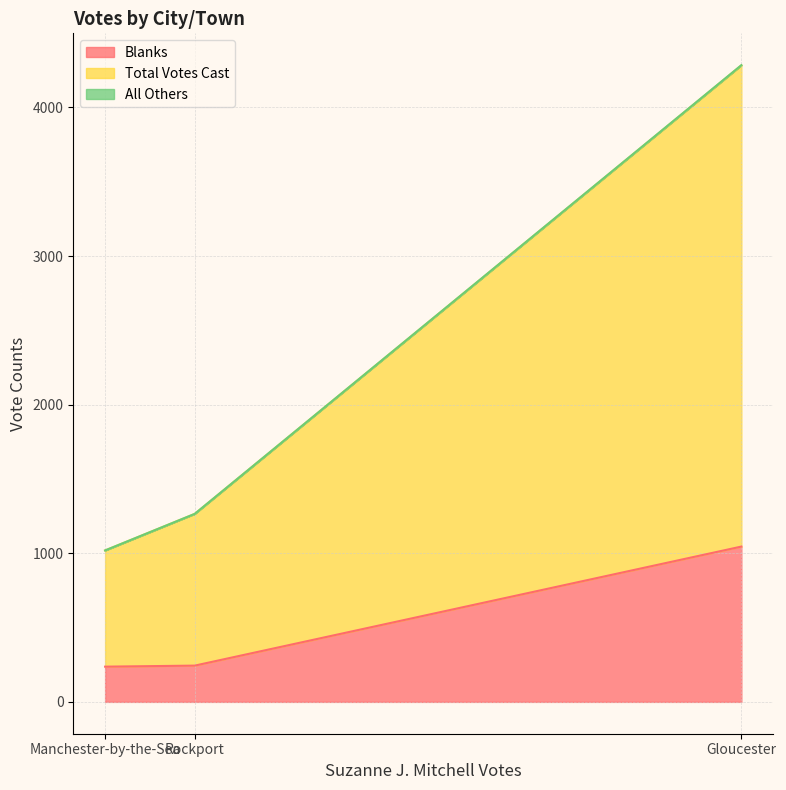

Does the chart have visible grid lines?

Yes